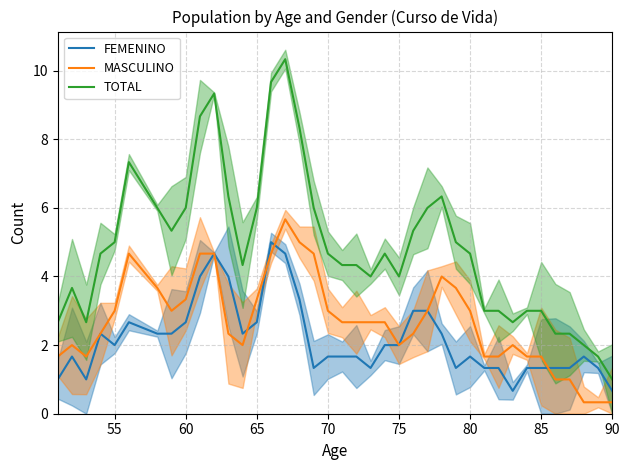

The TOTAL series shows 4.7 at 80. True or false?

True